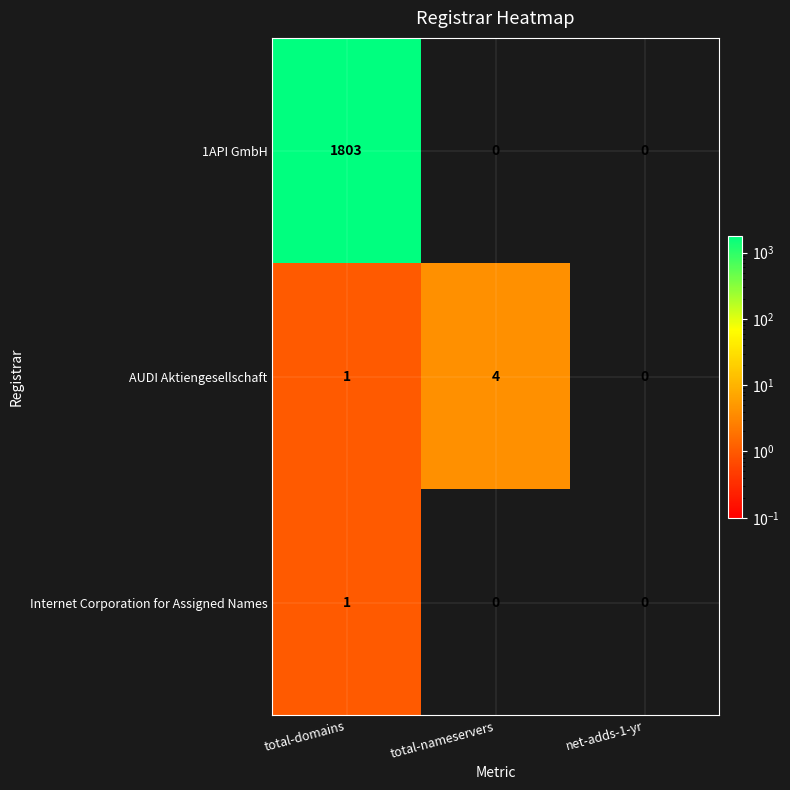

What is the difference between the maximum and second lowest values in the AUDI Aktiengesellschaft series?

3